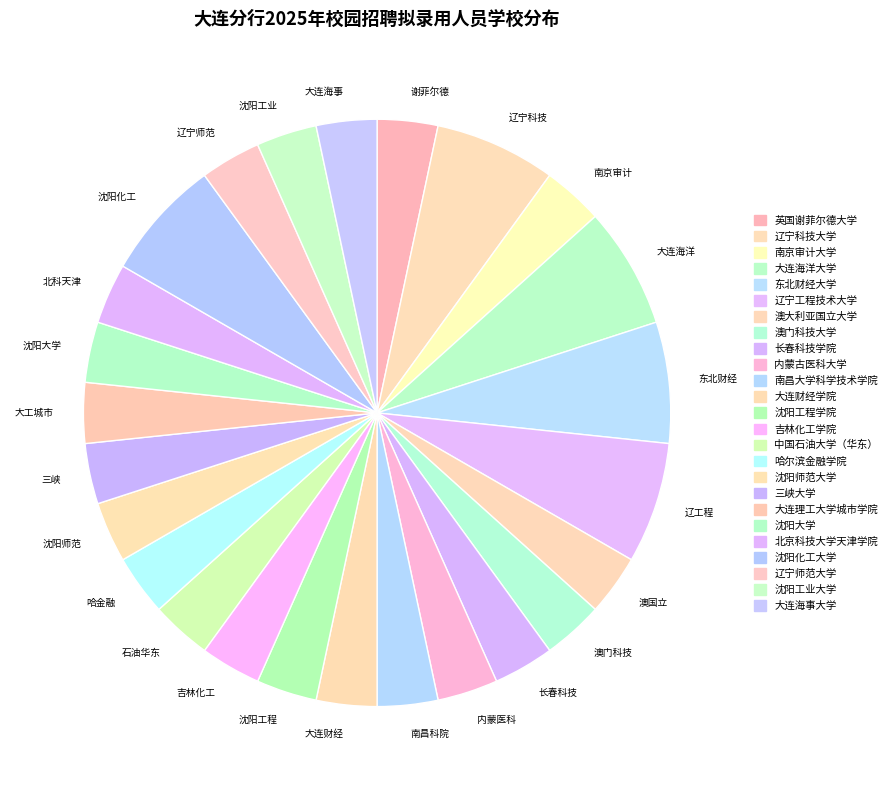

Is 沈阳大学 the majority of the pie?

No